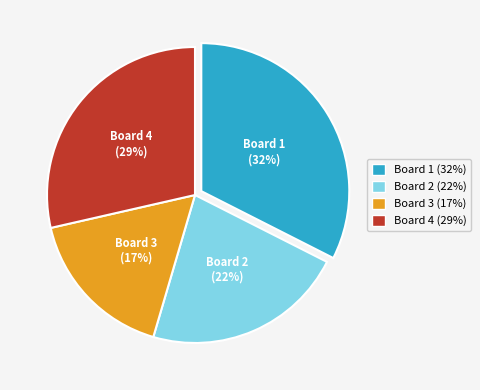

To the nearest percent, what is the average slice percentage?

25%